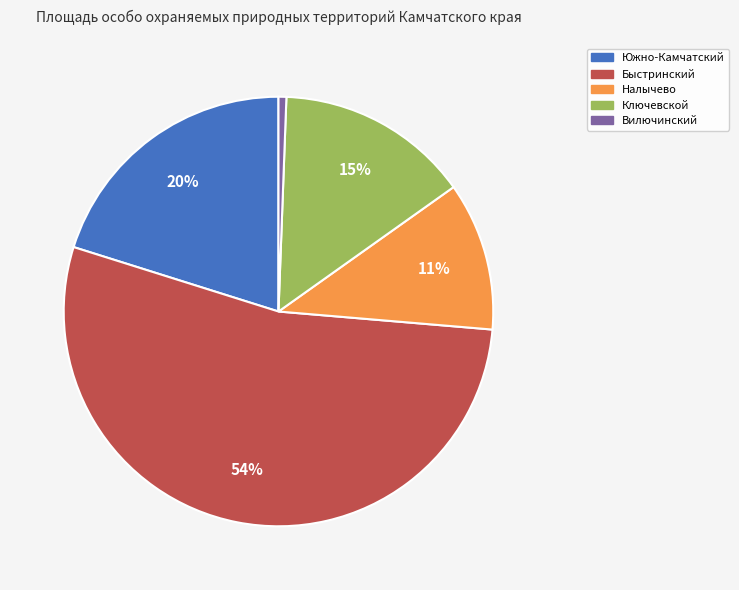

Does any single category account for the majority?

Yes